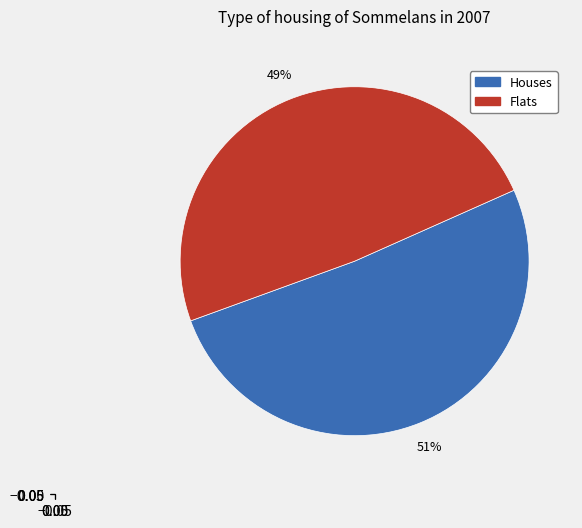

Does any single category account for the majority?

Yes